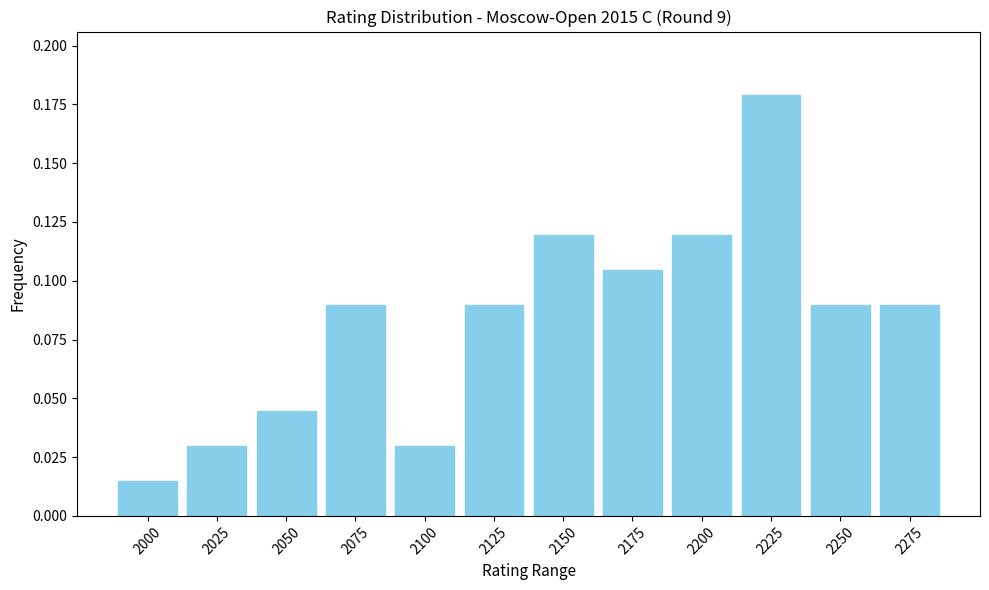

What is the sum of the values at 2200 and 2225?

0.3